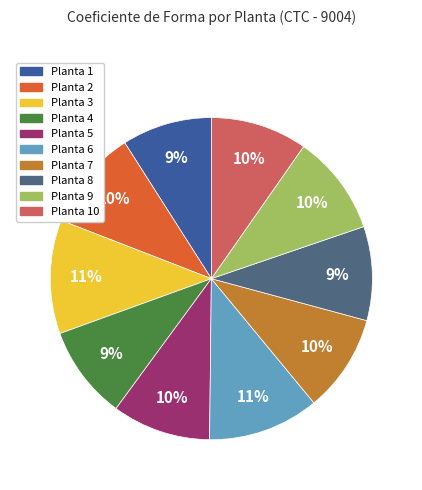

To the nearest percent, what is the average slice percentage?

10%